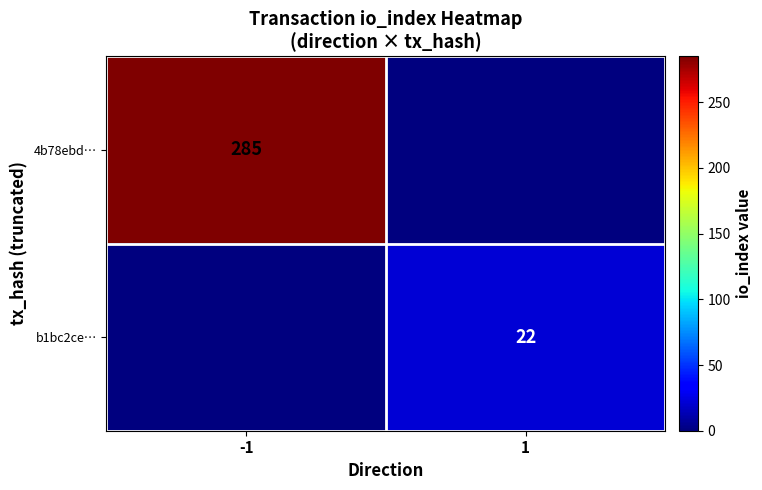

How many series are shown in this chart?

2